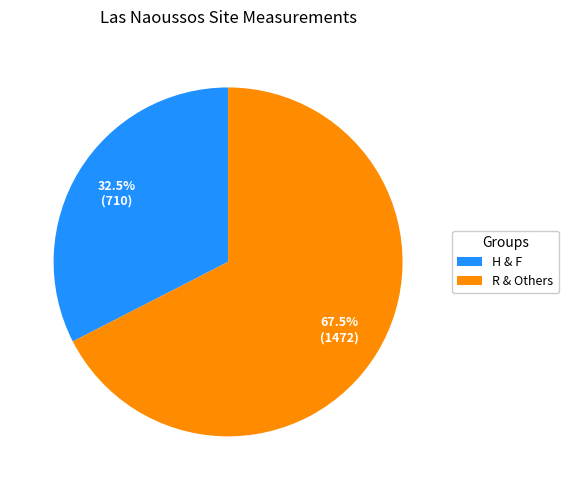

Does any single category account for the majority?

Yes